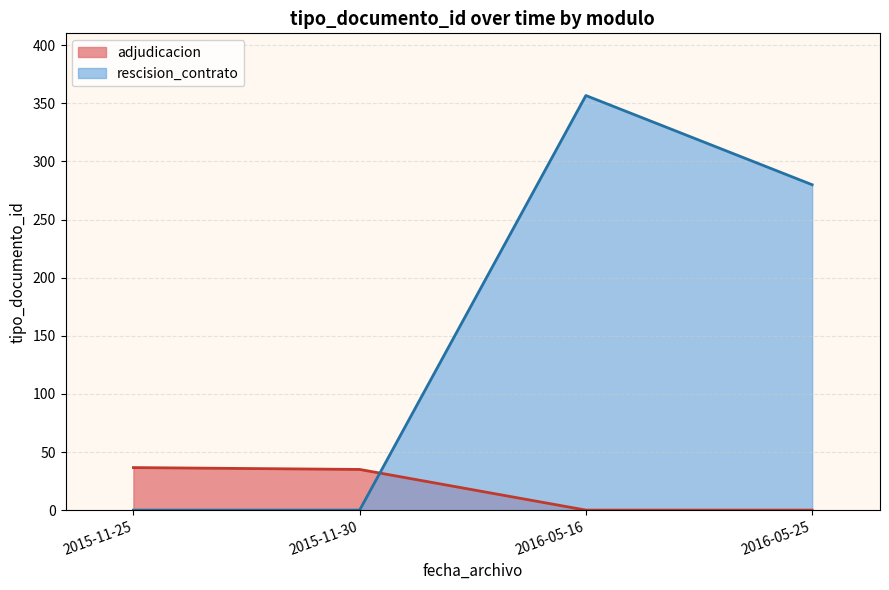

True or false: rescision_contrato and adjudicacion cross at least once.

False